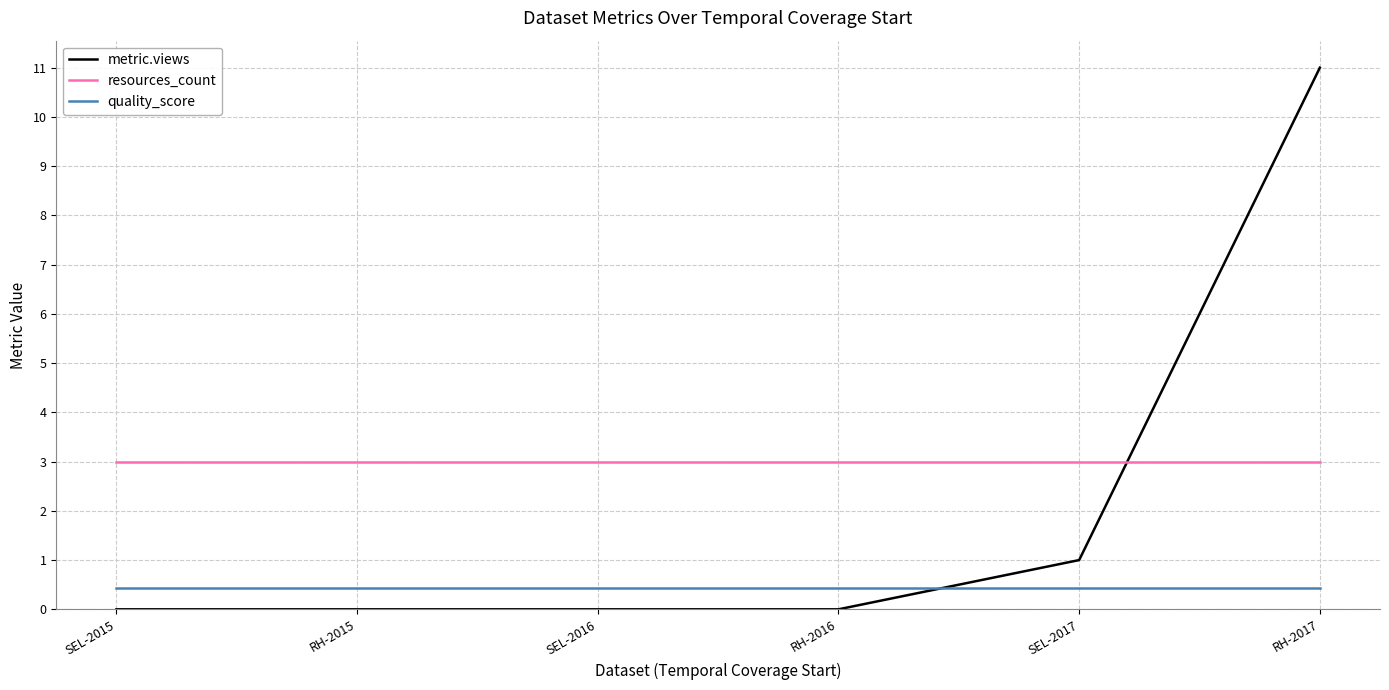

At which category is the sum across all series the highest?

RH-2017